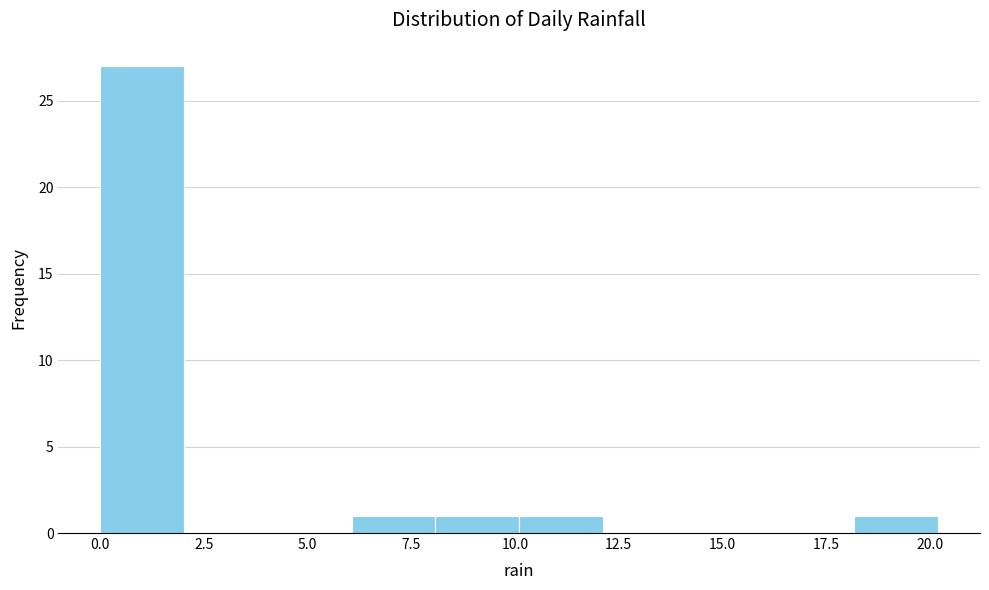

What is the height of the bar covering 10 to 12 on the x-axis? Neither the bar edges nor the heights are printed on the chart, so give them approximately, as read against the axes.

1